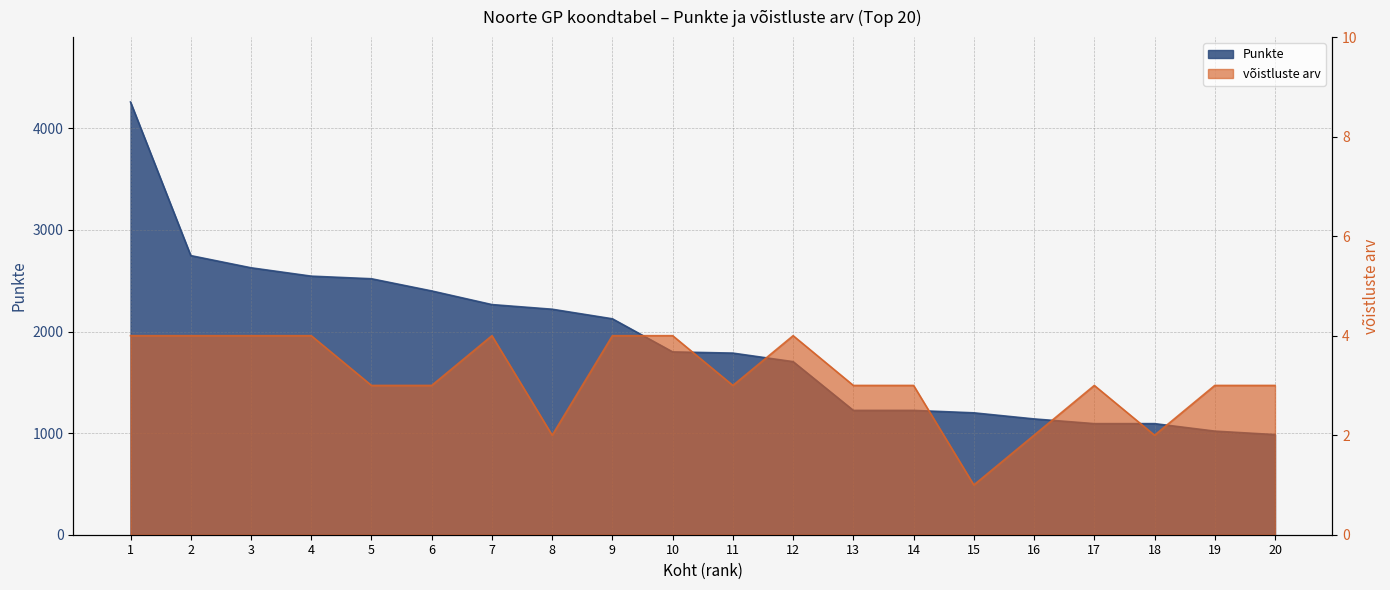

Which series has the largest total across all categories?

Punkte